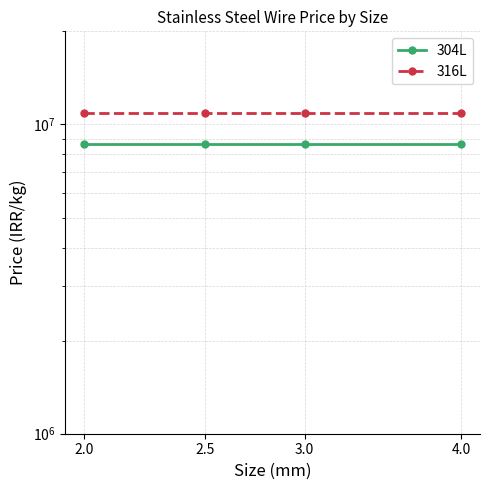

At 2.5, list the series in order from largest to smallest.

316L, 304L